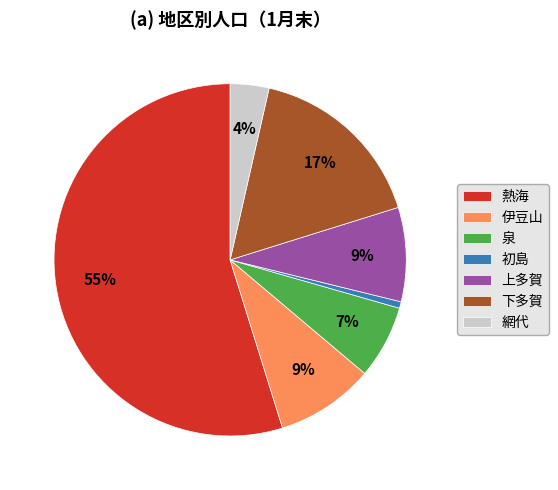

Which category accounts for the majority?

熱海